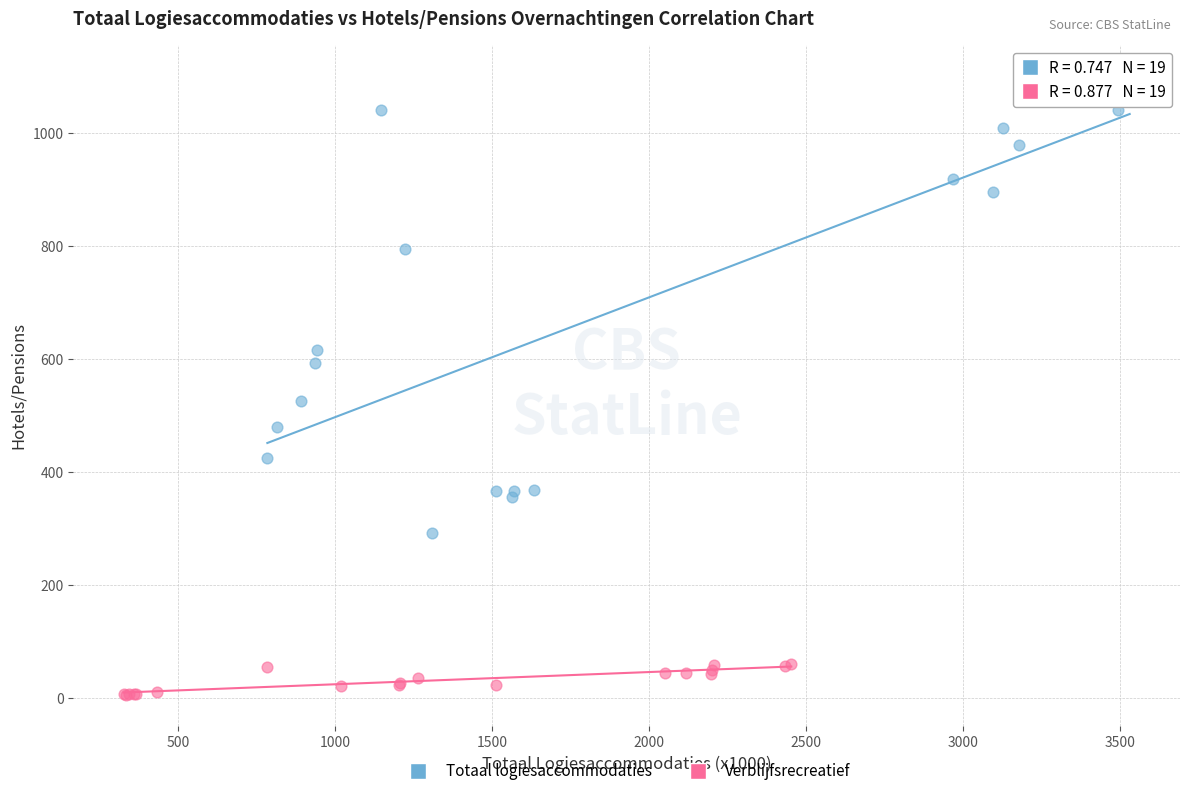

Which series contains the highest Y value?

Totaal logiesaccommodaties